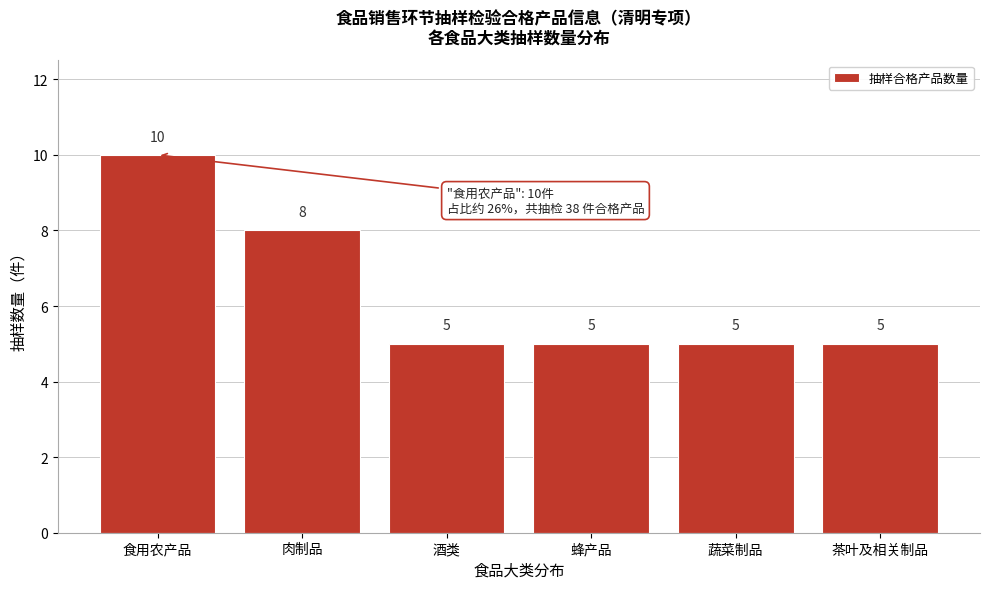

Reading left to right, extract all data points from this chart.

食用农产品=10	肉制品=8	酒类=5	蜂产品=5	蔬菜制品=5	茶叶及相关制品=5